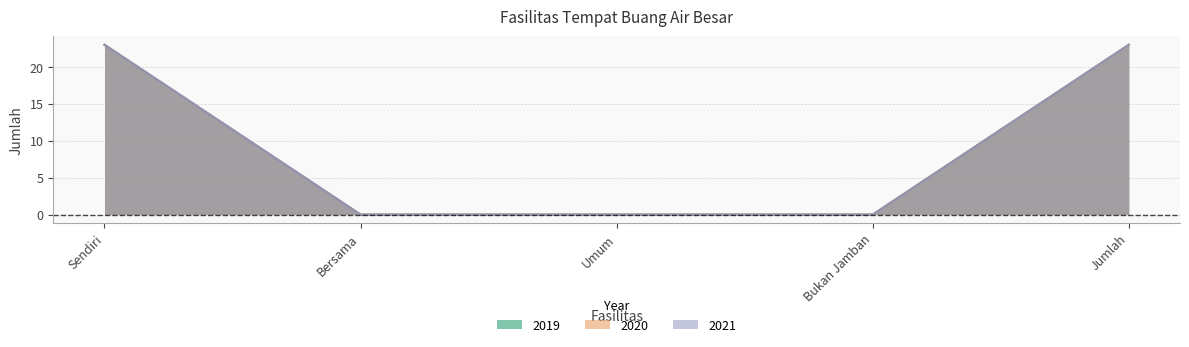

True or false: 2019 and 2021 cross at least once.

False